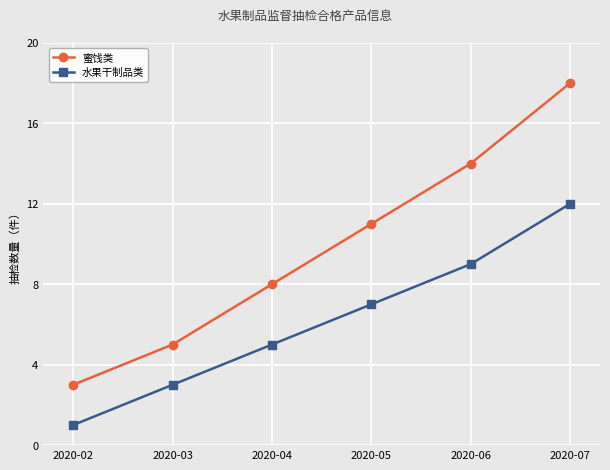

Which series has the largest total across all categories?

蜜饯类